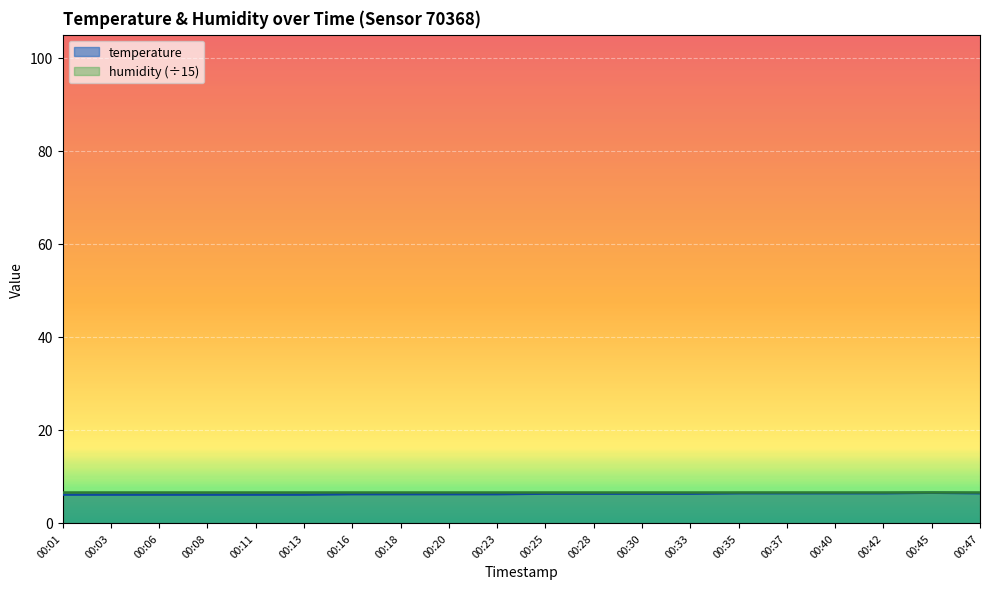

What is the sum of all values?

125.1